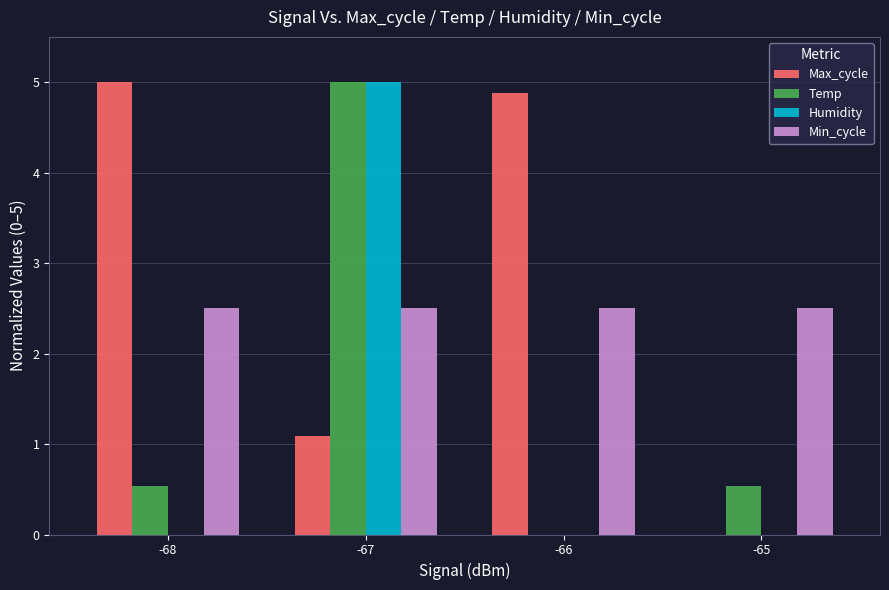

Where does the Max_cycle series first go above 4?

-68